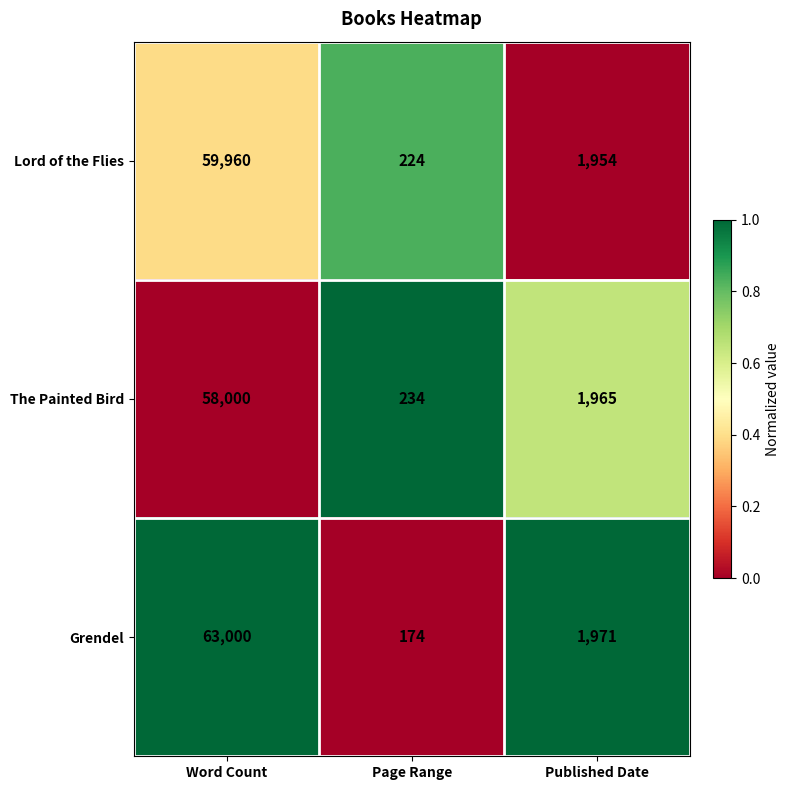

The Grendel series shows 263 at Page Range. True or false?

False